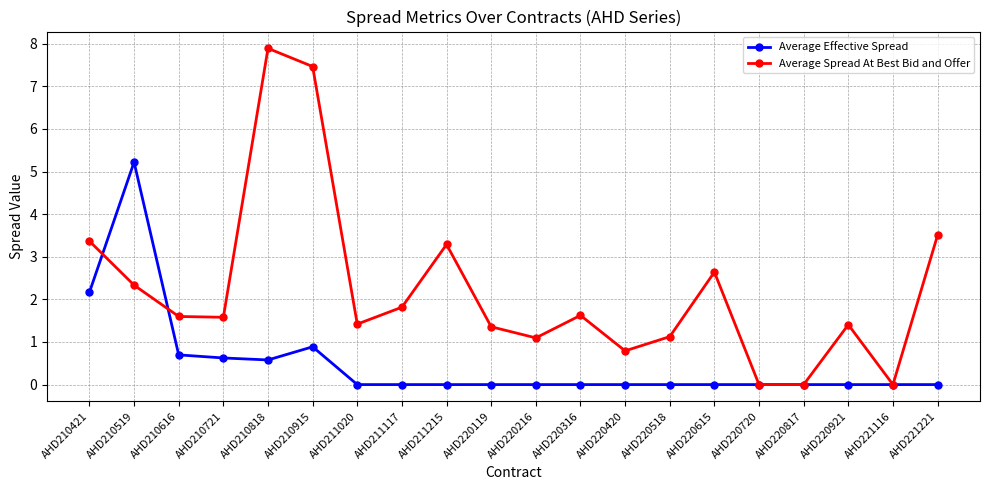

Rank the series by their average value, from lowest to highest.

Average Effective Spread, Average Spread At Best Bid and Offer